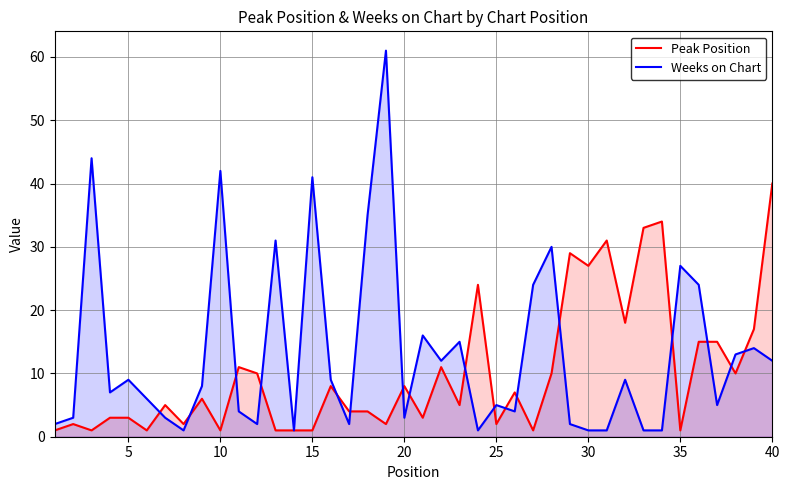

Which series has the widest spread of values?

Weeks on Chart